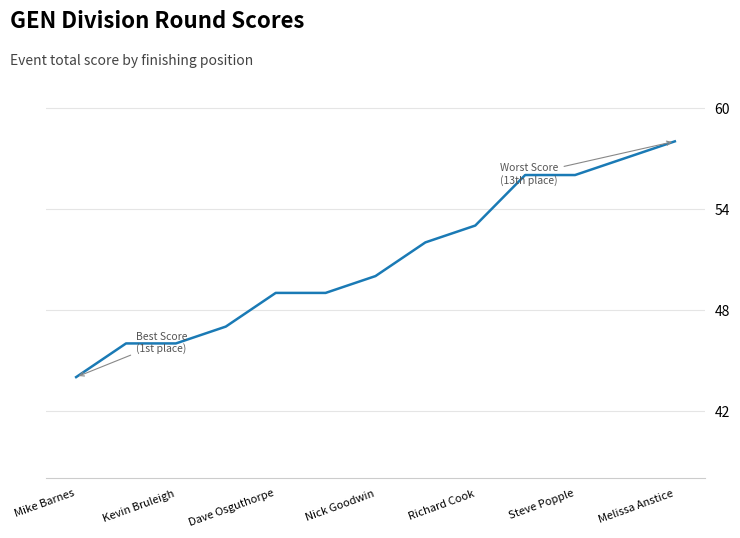

What is the difference between the maximum and minimum values?

14